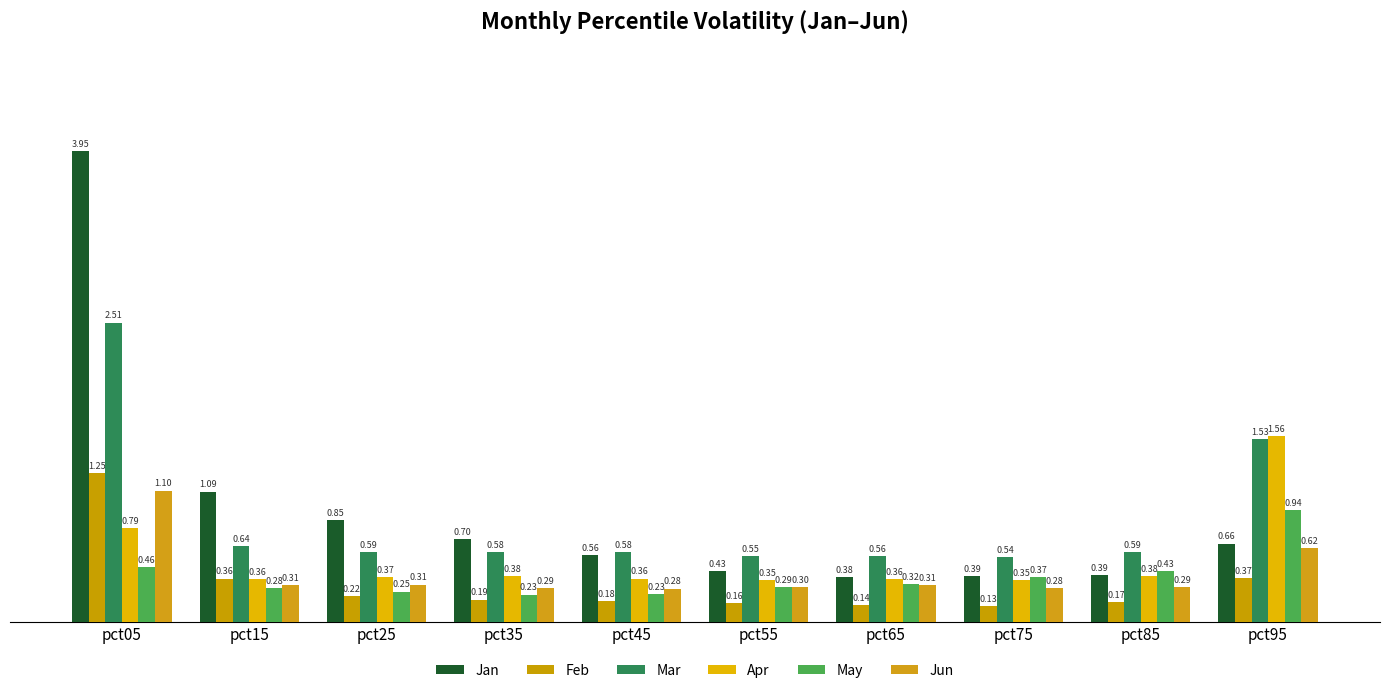

At which label is Jan closest to 2?

pct15